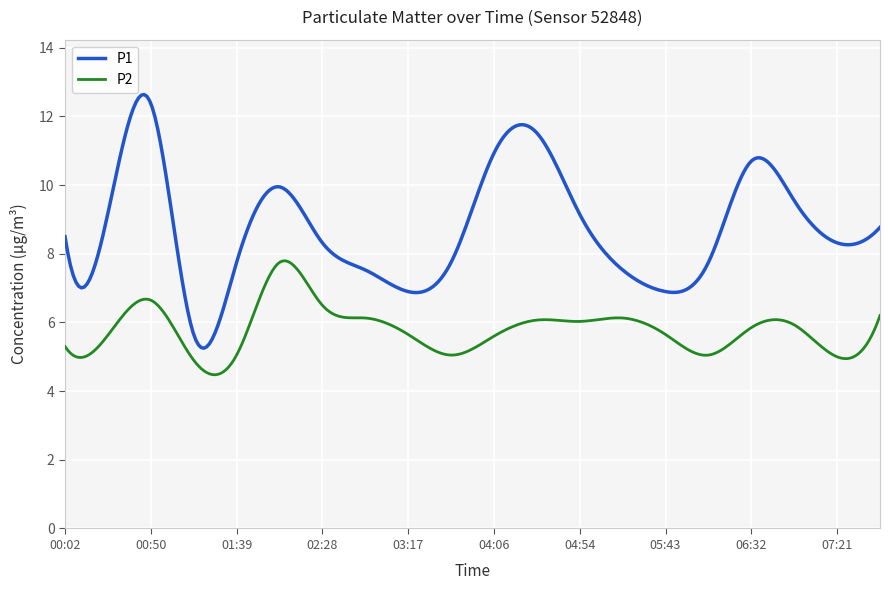

Which series has the largest range (max minus min)?

P1